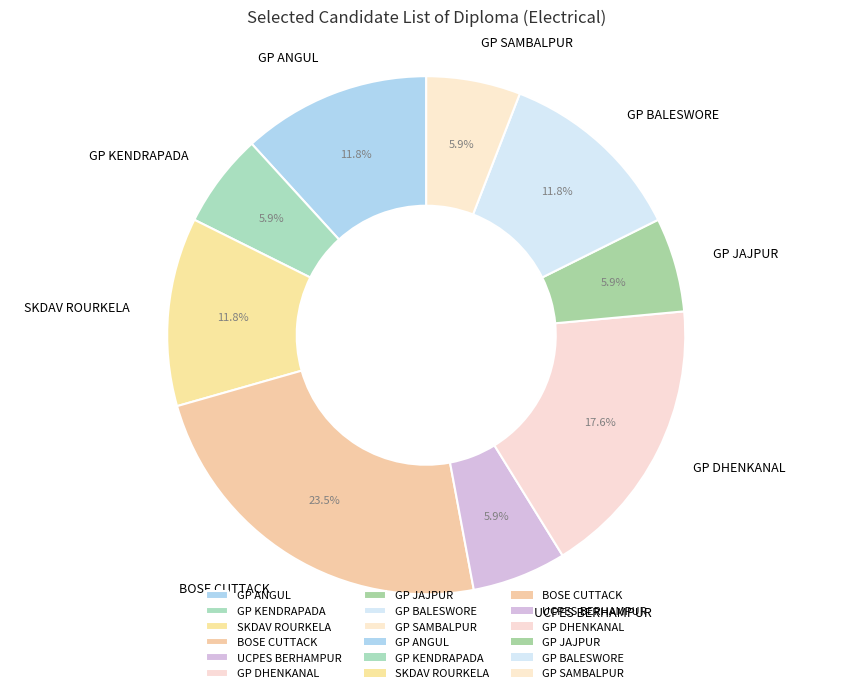

Does GP SAMBALPUR represent more than half of the total?

No